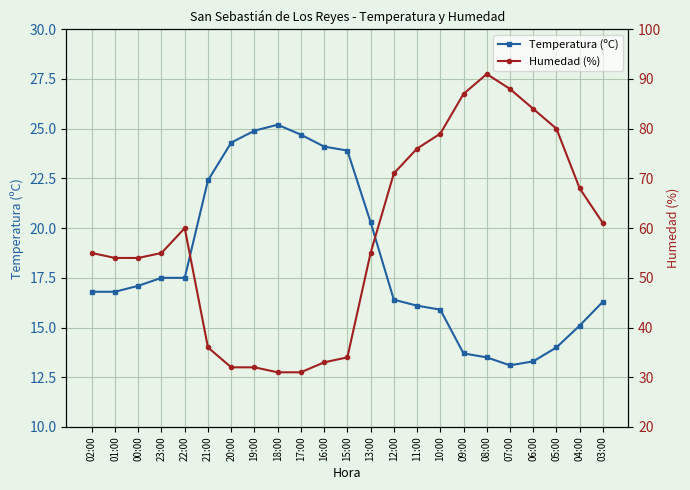

What are all the series names shown in the legend?

Temperatura (ºC), Humedad (%)